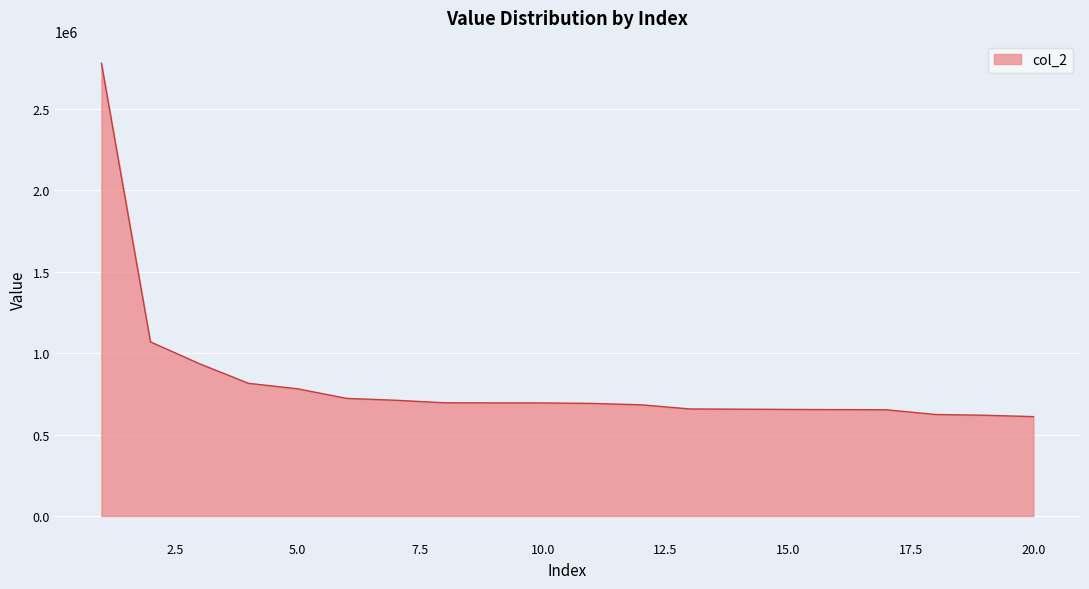

How many categories are shown in the chart?

20